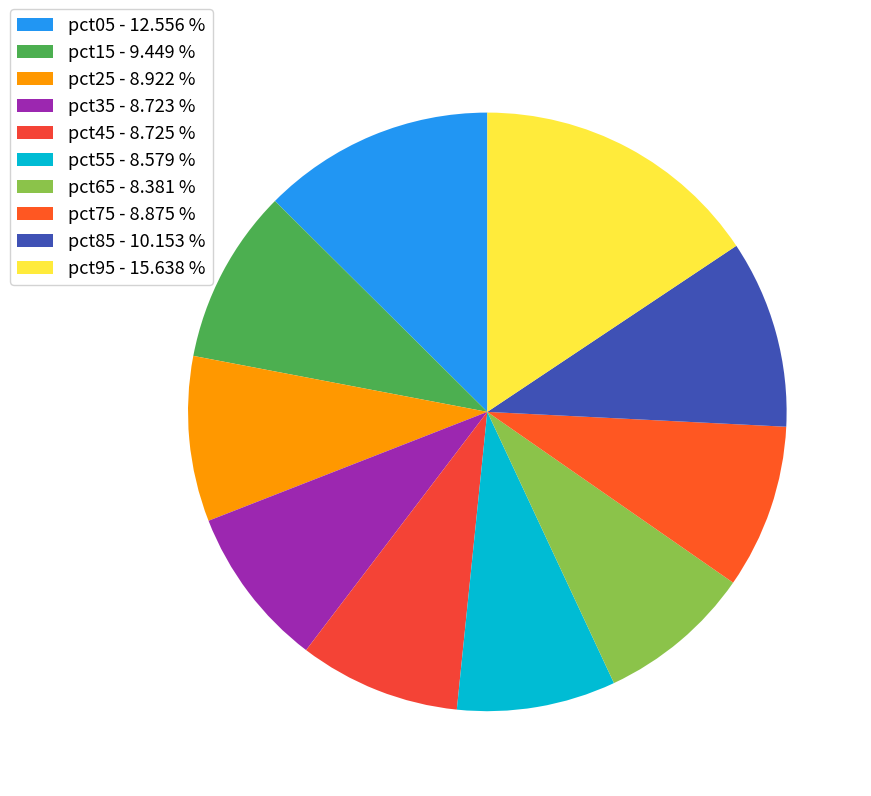

Which has a higher value, pct45 or pct05?

pct05